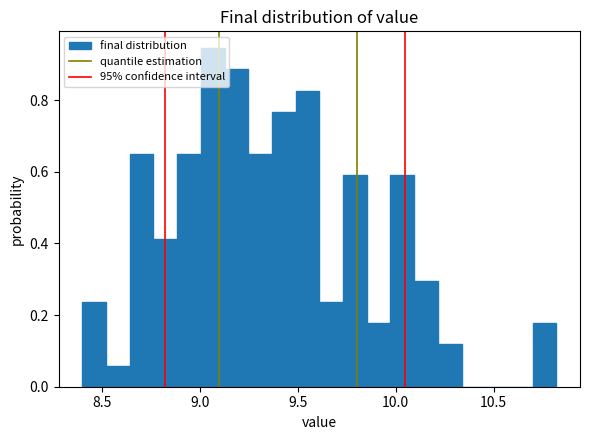

Read against the x-axis, roughly where is the centre of the tallest bar?

9.05